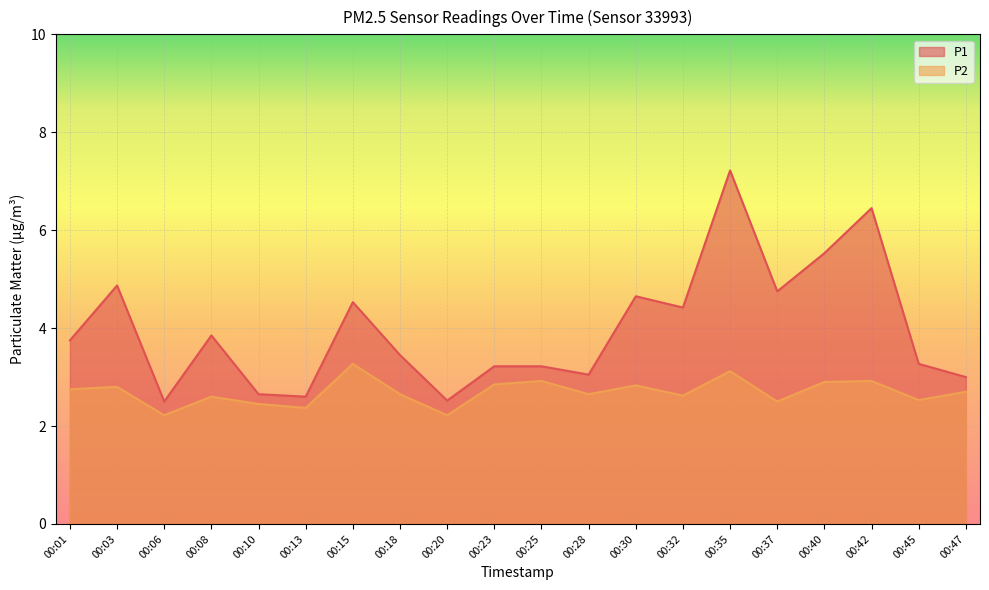

At which label does P1 reach its peak?

00:35